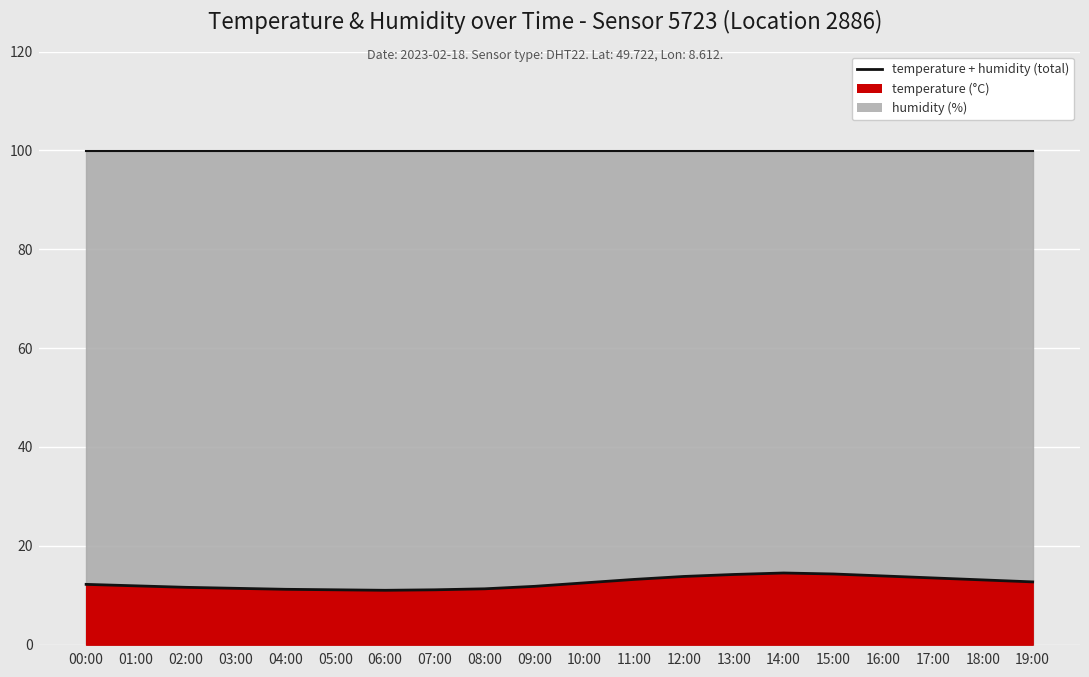

What is the maximum value shown in the chart?

14.5